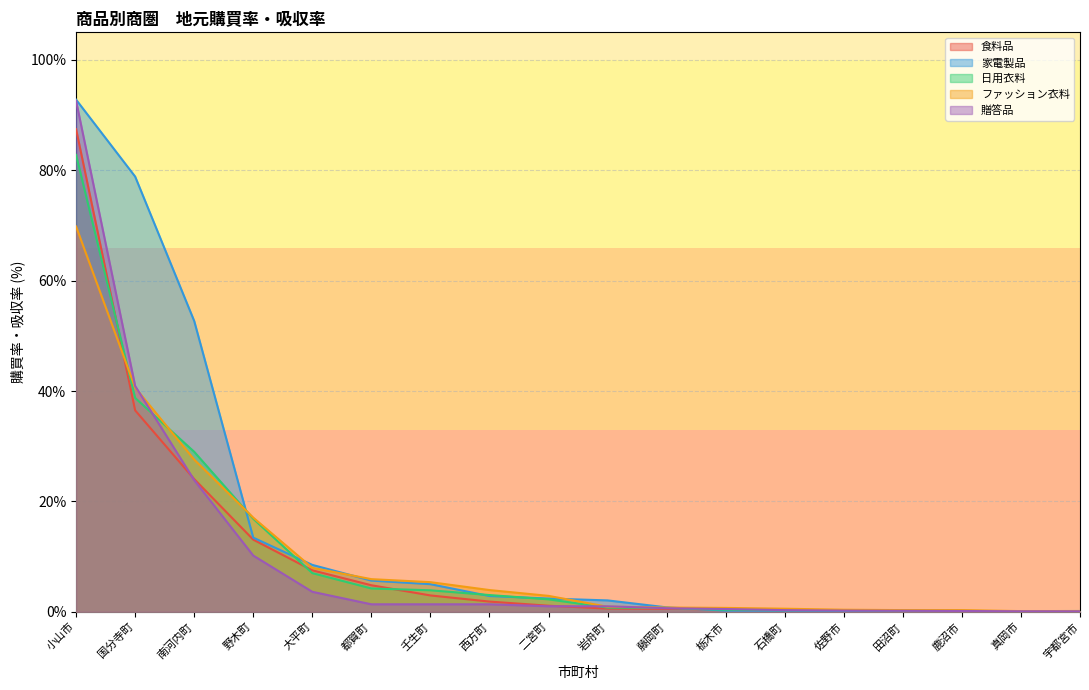

Which series ends up on top after the final intersection of 食料品 and 日用衣料?

日用衣料